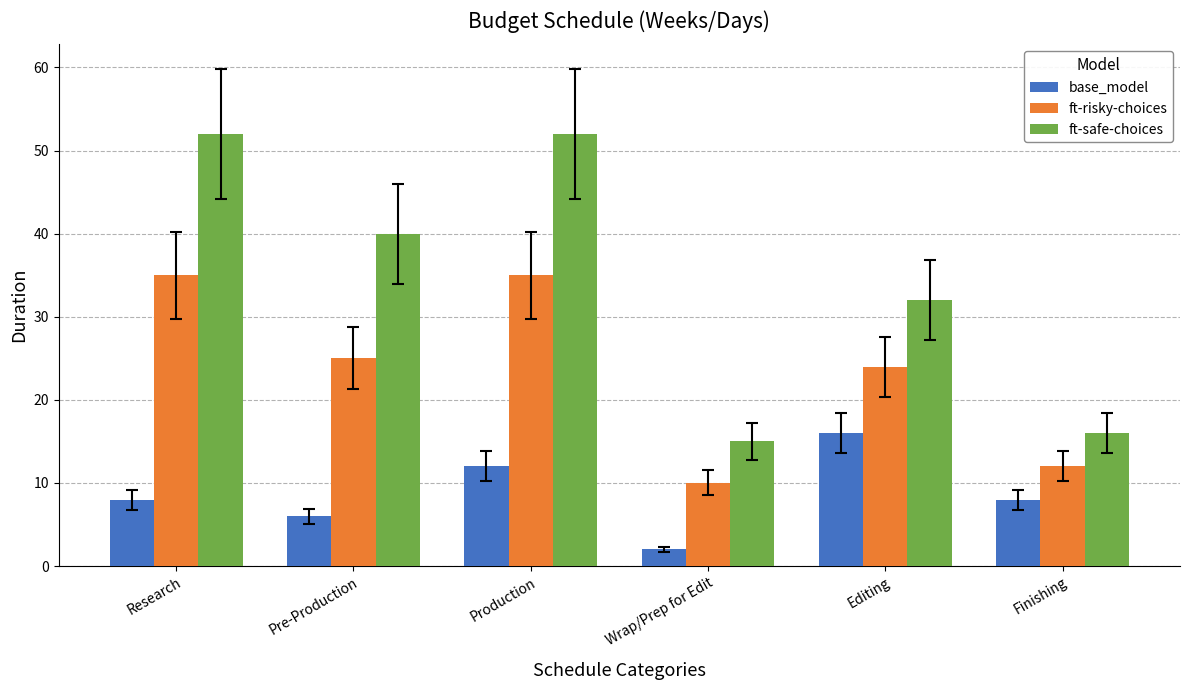

Count the number of data series in this chart.

3